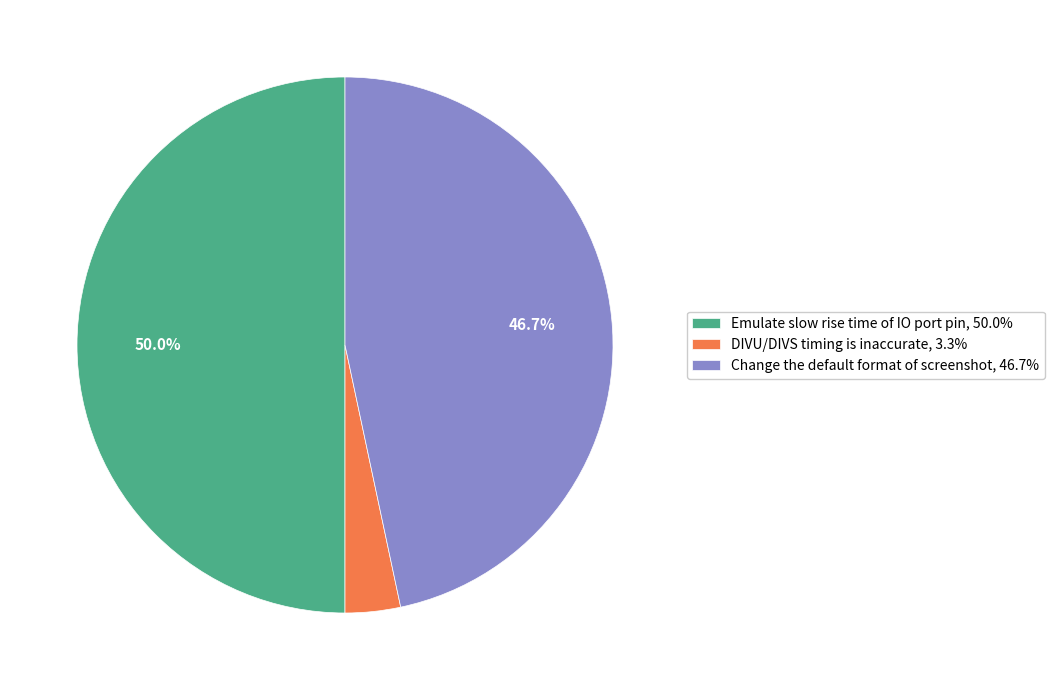

Do Emulate slow rise time of IO port pin, 50.0% and DIVU/DIVS timing is inaccurate, 3.3% together represent more than half of the pie?

Yes